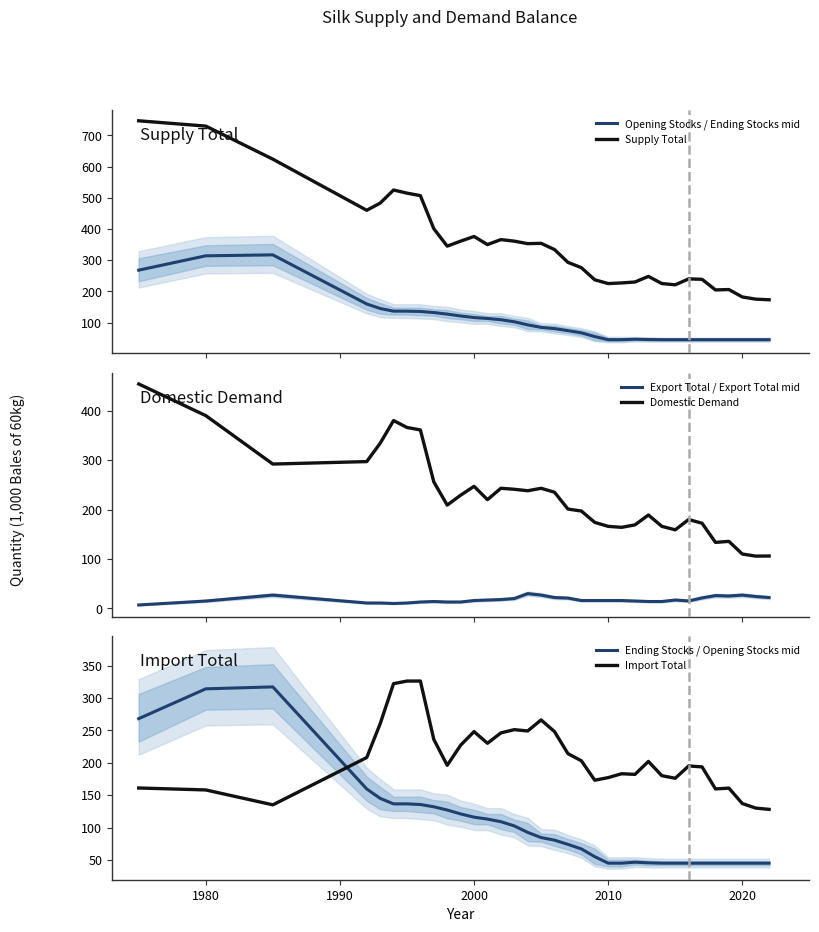

True or false: Supply Total and Opening Stocks / Ending Stocks mid cross at least once.

False